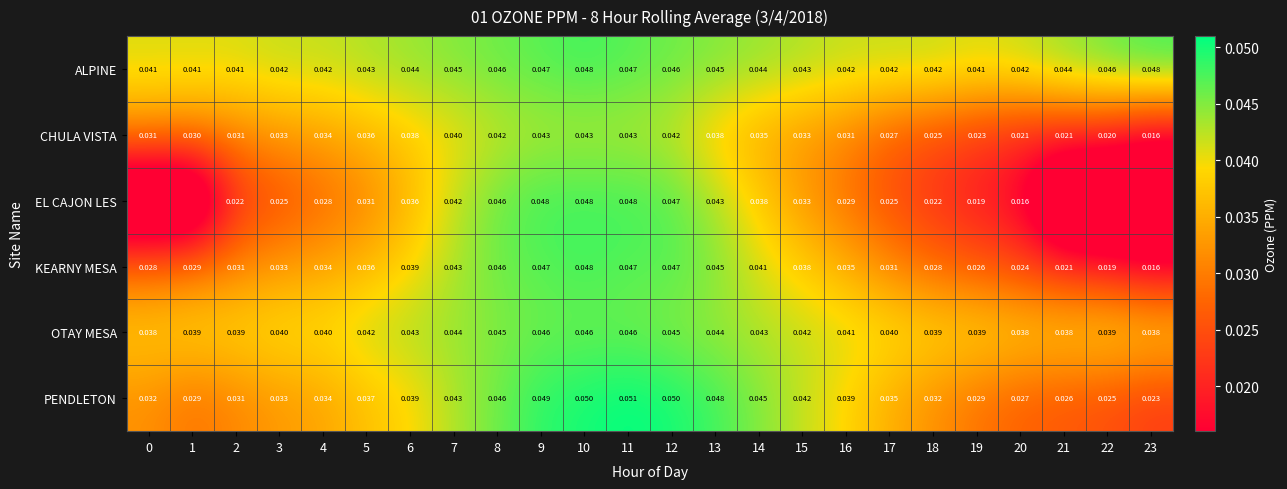

At which category is the sum across all series the highest?

10